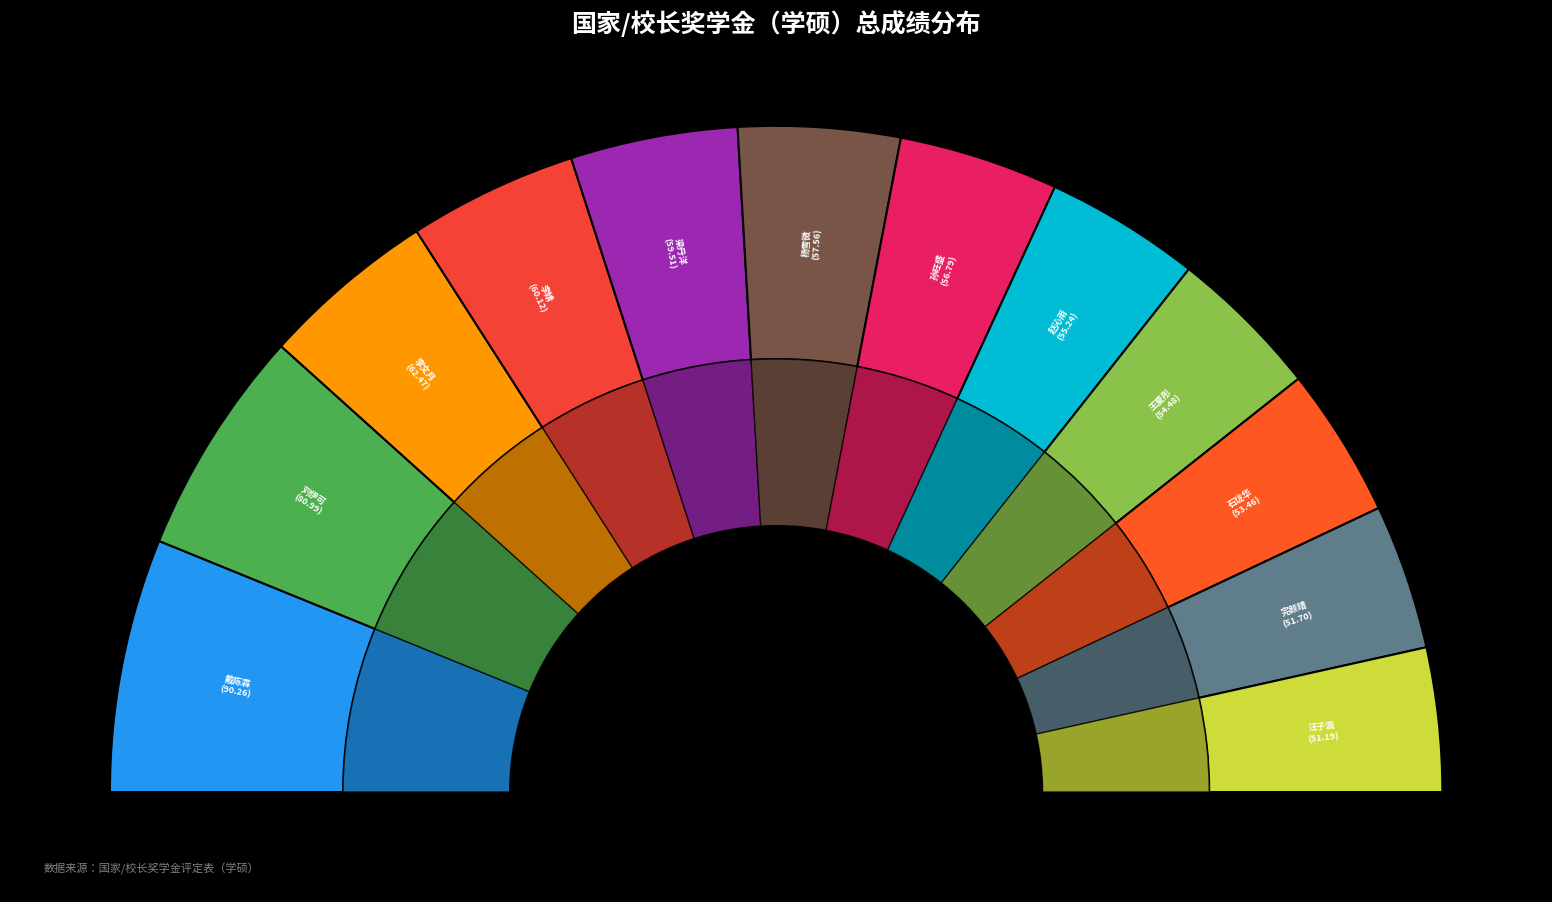

What is the ratio of the value at 孙旺盛 to the value at 汪子涵?

1.1